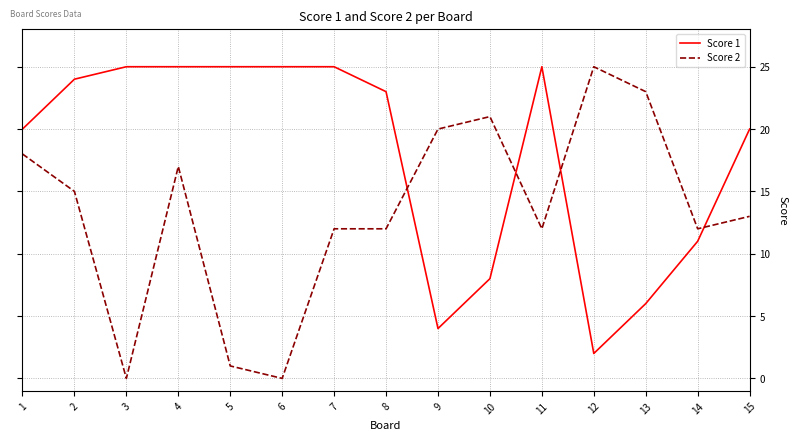

At how many categories does at least one series exceed 4?

15